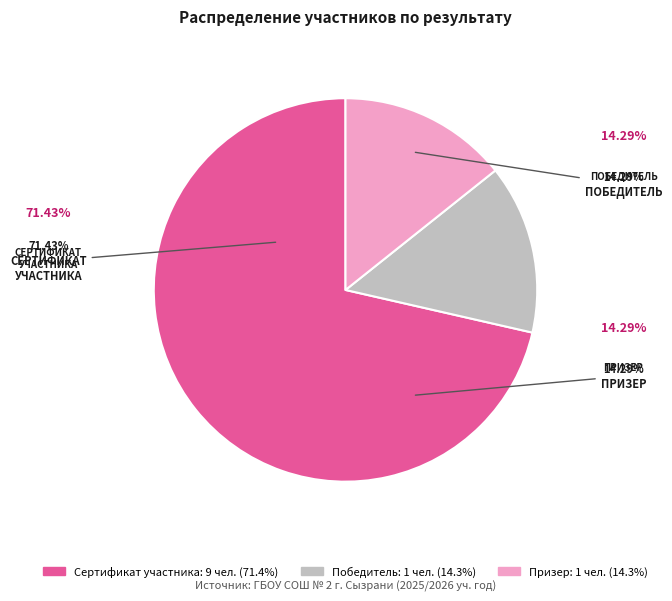

How many segments does this pie chart have?

3